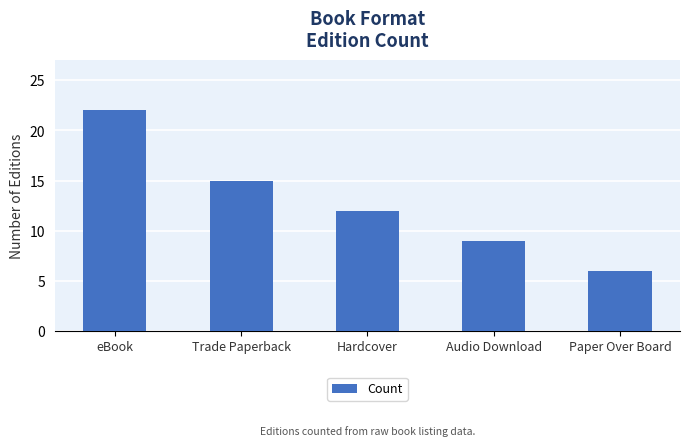

Reading left to right, what are all the values shown in this chart?

22	15	12	9	6